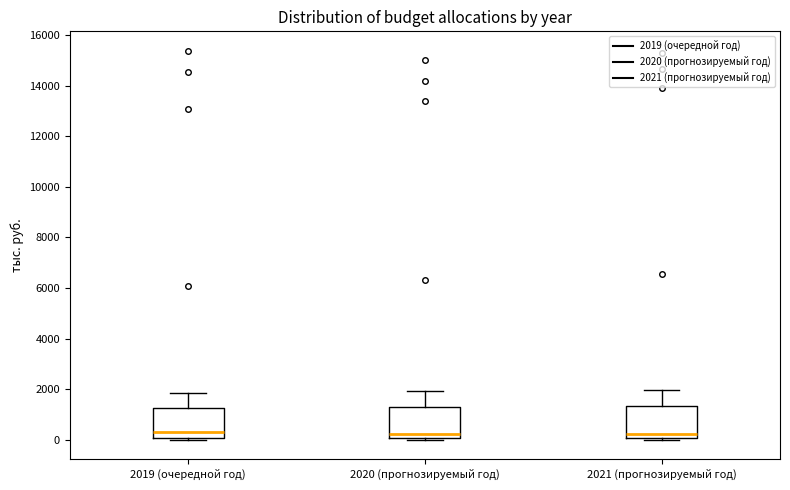

Reading left to right, transcribe this box plot: for each box, give where its median line is, the range the box spans, and where its two whiskers end, as read against the y-axis. The values are not printed on the chart, so give them approximately, as read against the axis.

2019 (очередной год): median 400, box 0 to 1200, whiskers 0 to 1800
2020 (прогнозируемый год): median 200, box 0 to 1200, whiskers 0 to 2000
2021 (прогнозируемый год): median 200, box 0 to 1400, whiskers 0 to 2000